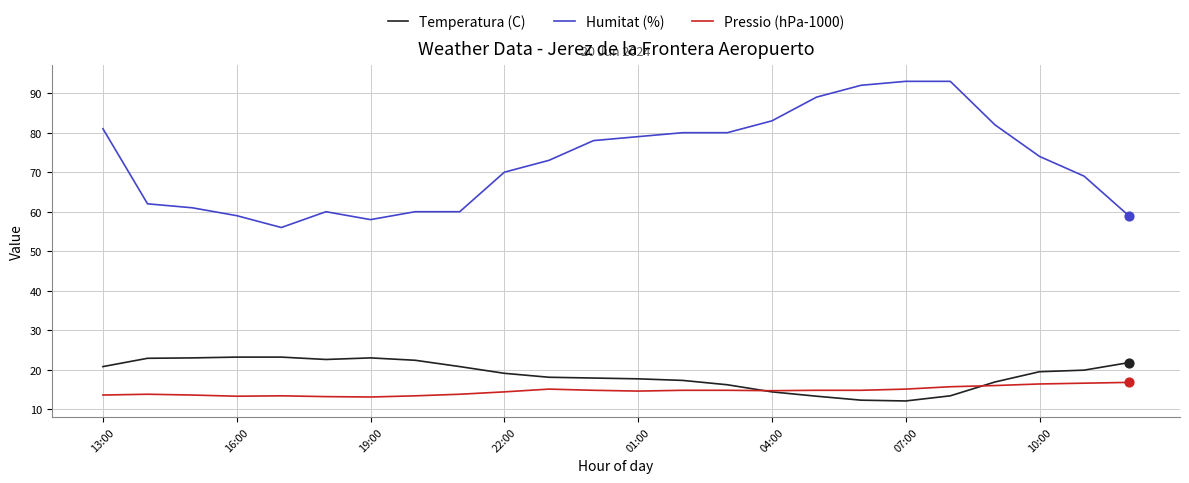

What are all the series names shown in the legend?

Temperatura (C), Humitat (%), Pressio (hPa-1000)